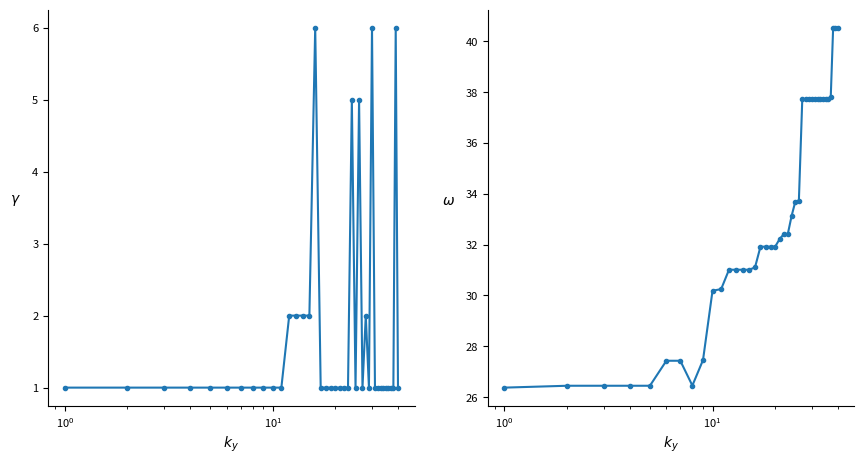

The value of Count at 14 is 2.9. True or false?

False